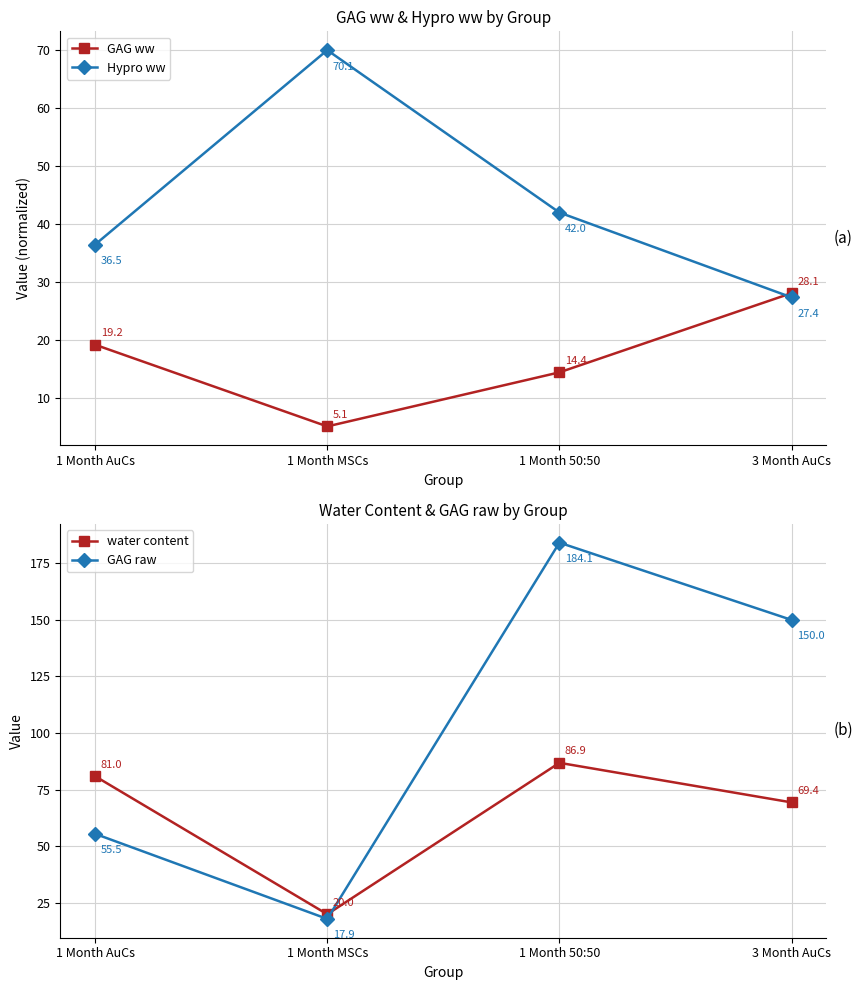

True or false: water content and GAG ww cross at least once.

False